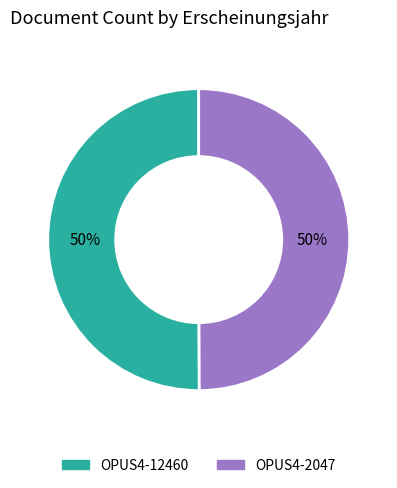

What is the ratio of the value at OPUS4-2047 to the value at OPUS4-12460?

1.0